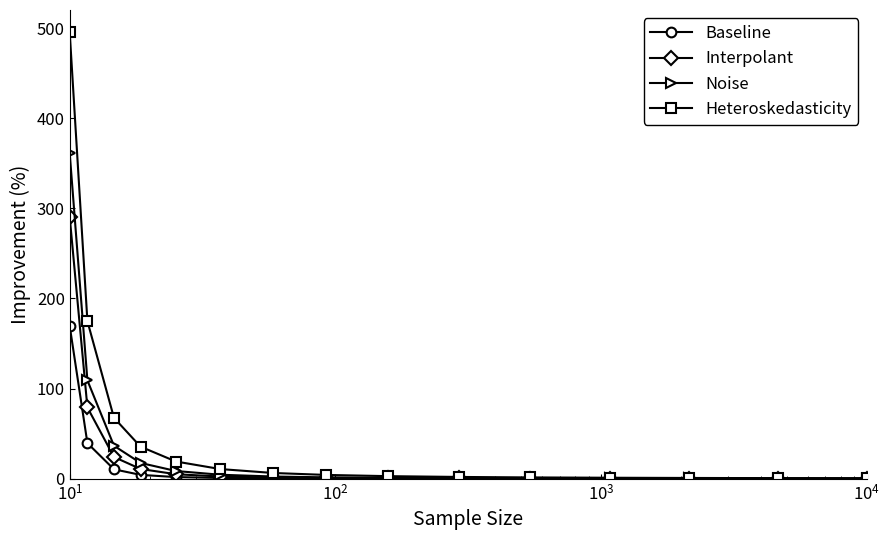

Rank the series by their maximum value, from highest to lowest.

Heteroskedasticity, Noise, Interpolant, Baseline